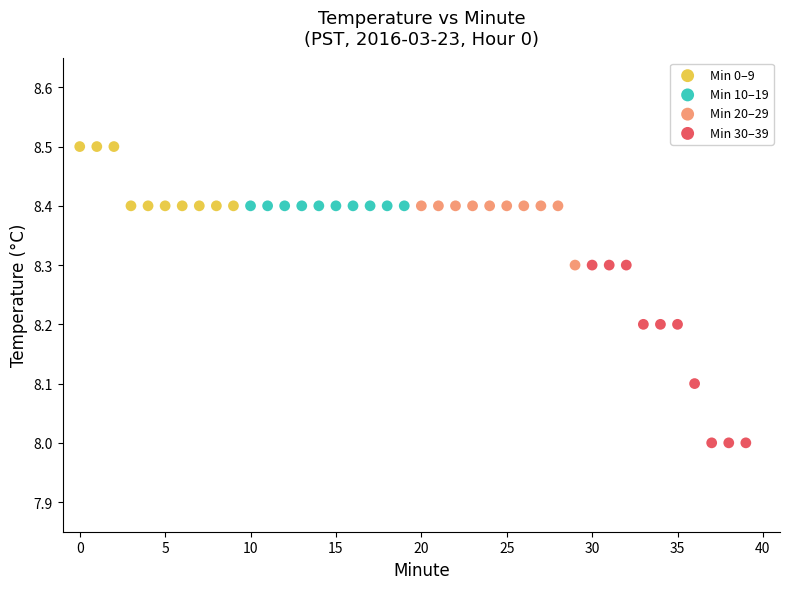

Which series reaches the minimum Y coordinate?

Min 30–39